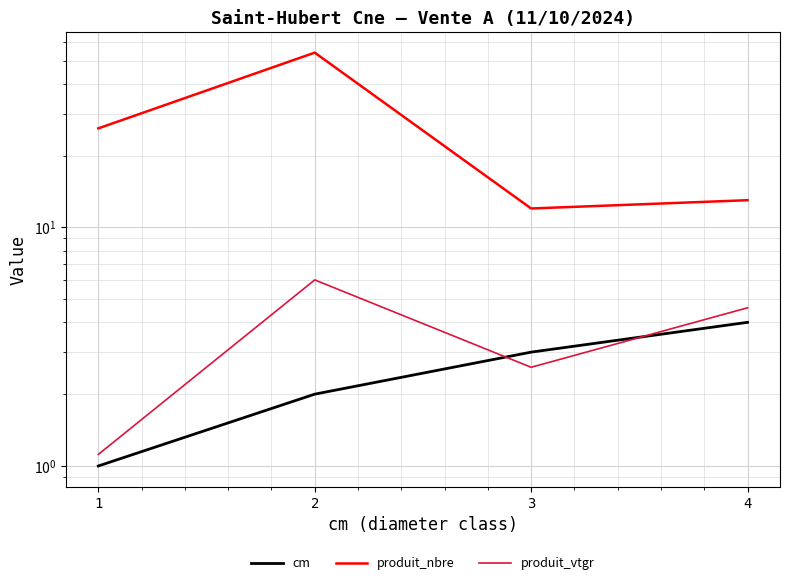

Rank the categories by cm value from highest to lowest.

4, 3, 2, 1